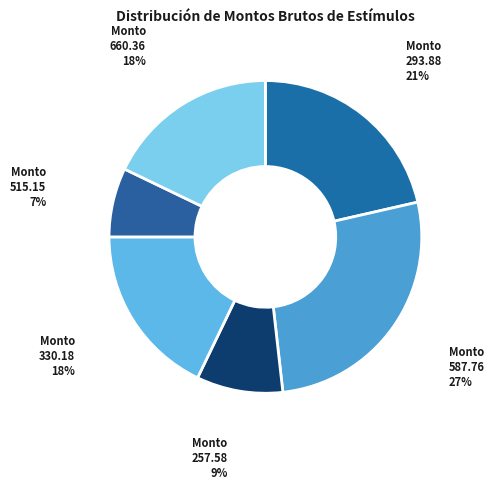

Which category has the biggest portion of the pie?

Monto 587.76